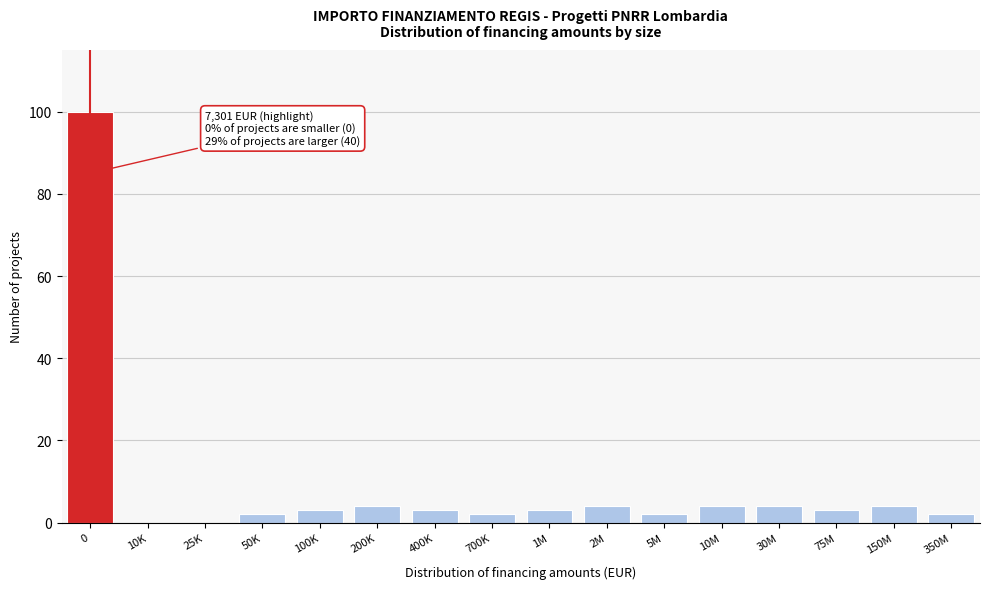

Reading left to right, list all the values displayed in this chart.

0=100	10K=0	25K=0	50K=2	100K=3	200K=4	400K=3	700K=2	1M=3	2M=4	5M=2	10M=4	30M=4	75M=3	150M=4	350M=2